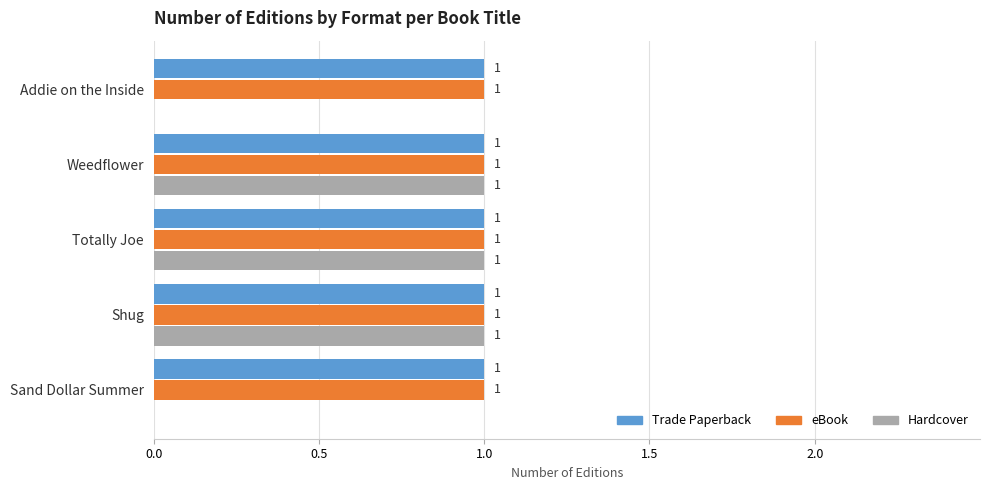

What is the sum of all eBook values?

5